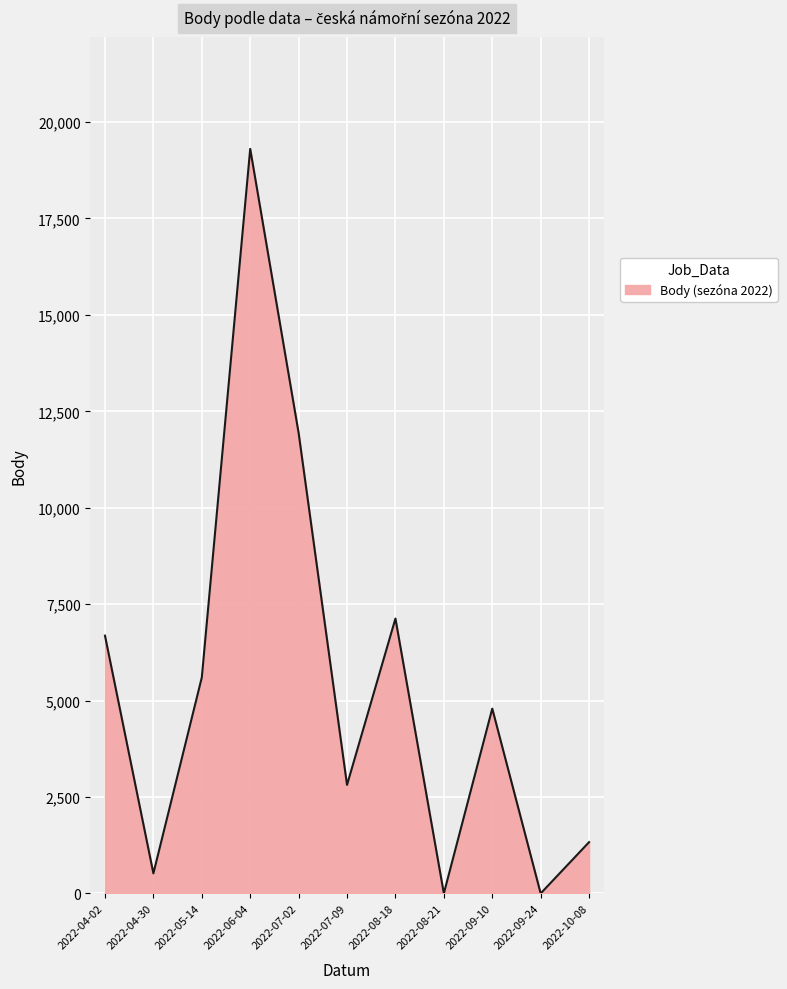

Which label corresponds to the largest value in the chart?

2022-06-04